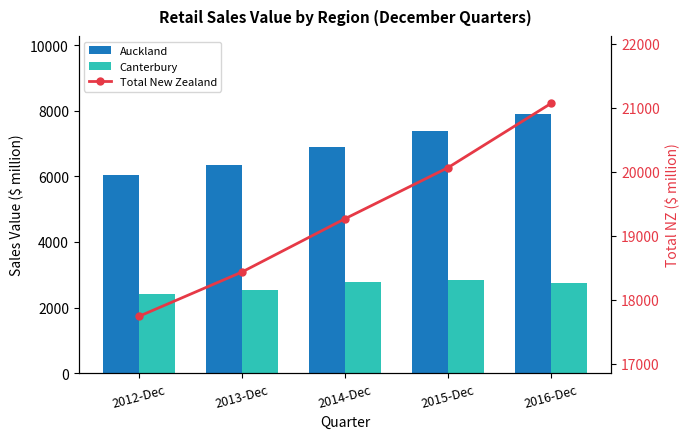

Which series has the largest range (max minus min)?

Total New Zealand